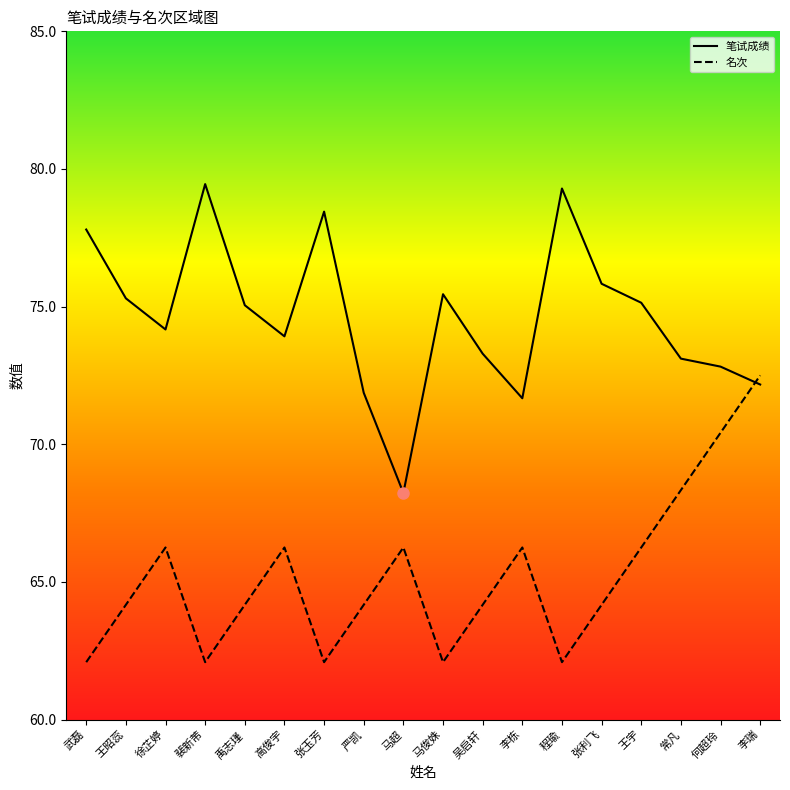

What are all the series names shown in the legend?

笔试成绩, 名次